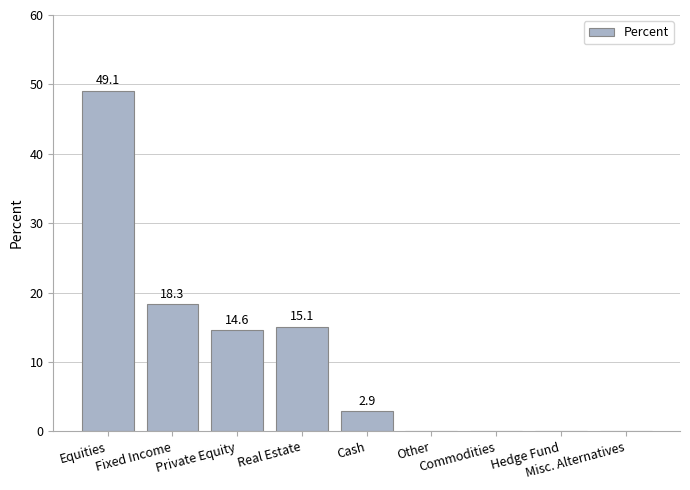

What is the sum of all values?

100.0